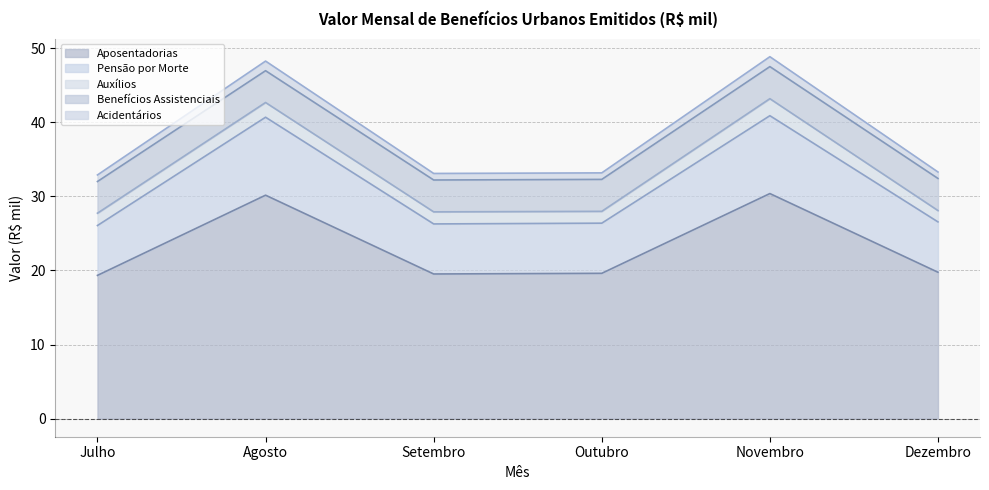

Does the chart have visible grid lines?

Yes